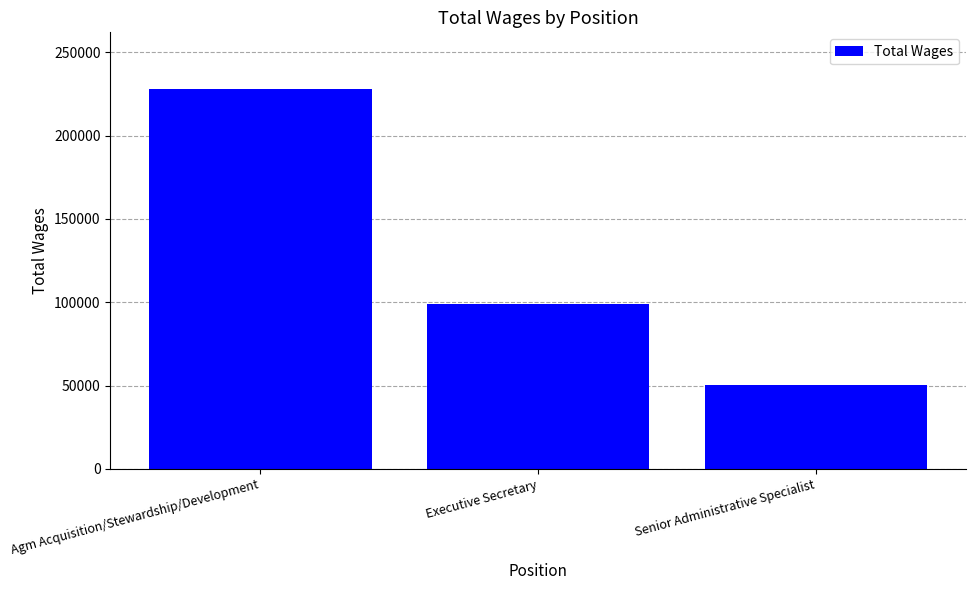

The value at Agm Acquisition/Stewardship/Development is 227818. True or false?

True